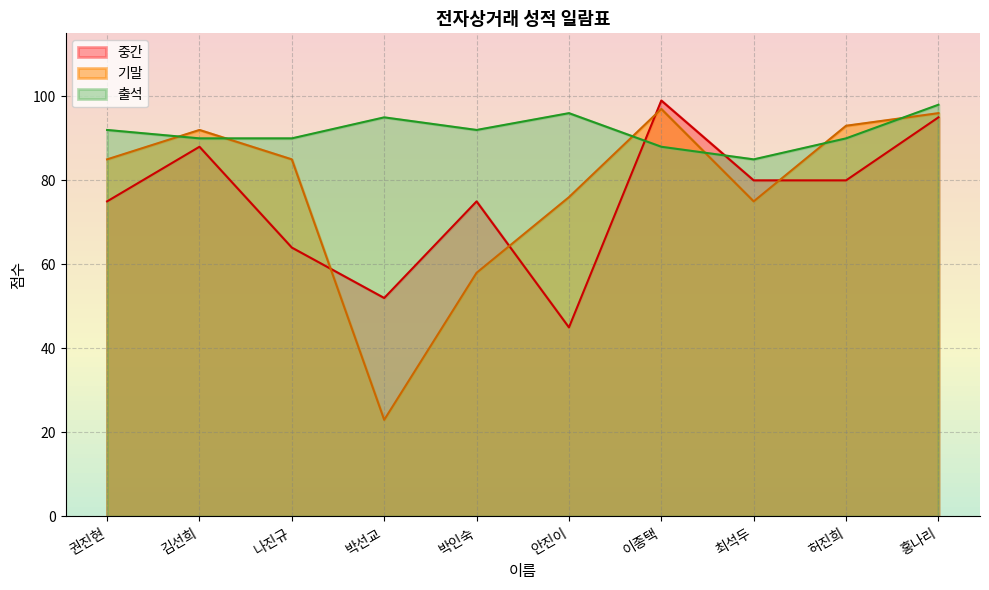

Is the value of 기말 at 이종택 greater than the value of 중간 at 김선희?

Yes